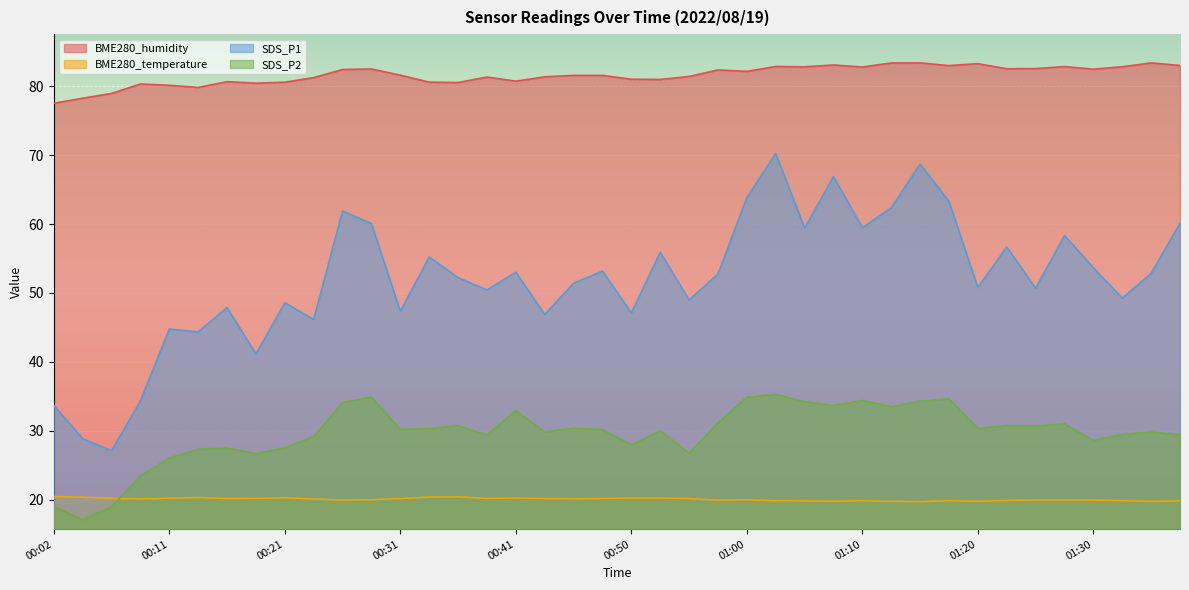

Reading right to left, what are all the values shown in this chart?

BME280_humidity: 83.0	83.4	82.8	82.5	82.8	82.5	82.5	83.3	83.0	83.4	83.4	82.8	83.1	82.8	82.9	82.2	82.4	81.4	81.0	81.0	81.6	81.6	81.4	80.7	81.3	80.5	80.6	81.6	82.5	82.4	81.2	80.6	80.4	80.7	79.8	80.1	80.3	79.0	78.2	77.5
BME280_temperature: 19.8	19.8	19.9	19.9	19.9	19.9	19.9	19.8	19.8	19.7	19.8	19.8	19.8	19.8	19.8	20.0	19.9	20.2	20.2	20.2	20.2	20.1	20.2	20.2	20.2	20.4	20.4	20.1	20.0	19.9	20.1	20.3	20.2	20.2	20.3	20.2	20.1	20.2	20.4	20.4
SDS_P1: 60.1	52.8	49.2	53.6	58.3	50.7	56.7	50.8	63.3	68.7	62.4	59.5	66.9	59.4	70.2	63.9	52.8	49.0	55.9	47.1	53.2	51.4	46.9	53.0	50.4	52.2	55.2	47.3	60.0	61.9	46.1	48.6	41.1	47.9	44.4	44.8	34.3	27.1	28.9	33.7
SDS_P2: 29.4	29.8	29.5	28.6	31.0	30.7	30.8	30.4	34.6	34.3	33.5	34.4	33.7	34.2	35.3	34.9	31.2	26.7	30.0	27.9	30.2	30.4	29.8	33.0	29.4	30.8	30.3	30.2	34.9	34.1	29.1	27.5	26.7	27.5	27.3	26.1	23.4	19.0	17.1	19.0